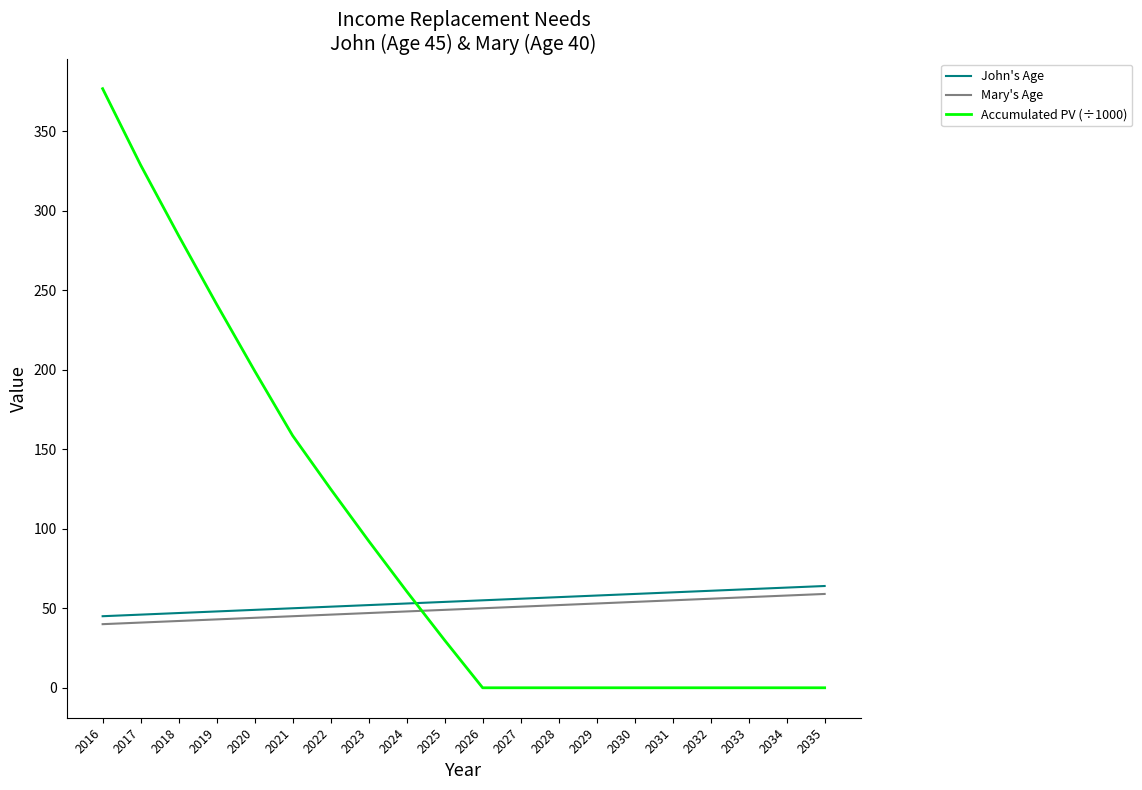

At which category is the sum across all series the highest?

2016